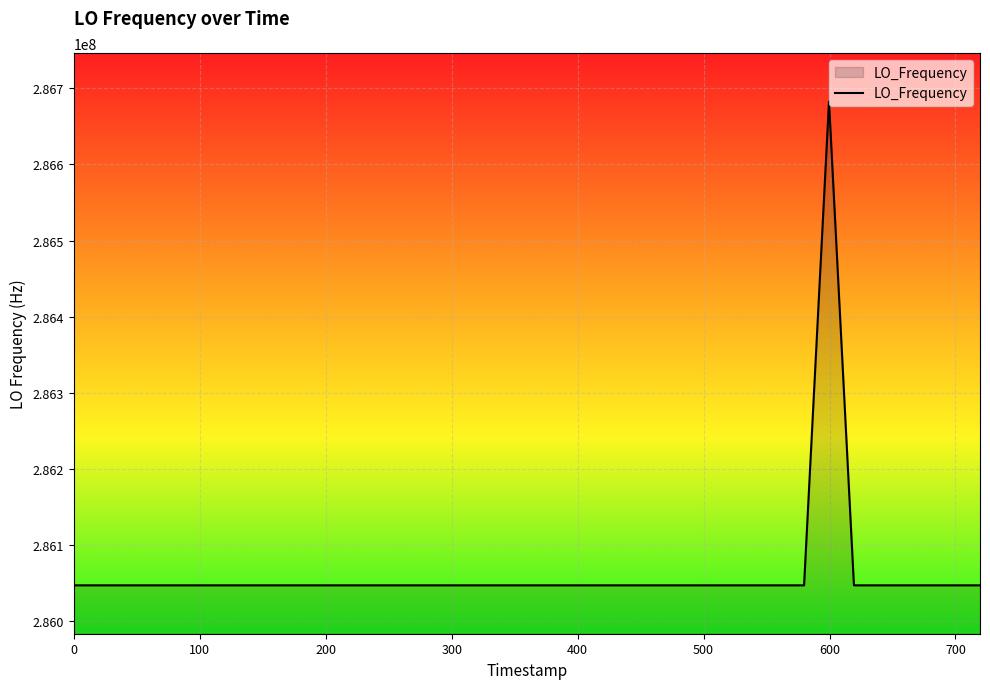

What is the difference between the maximum and minimum values?

635706.1